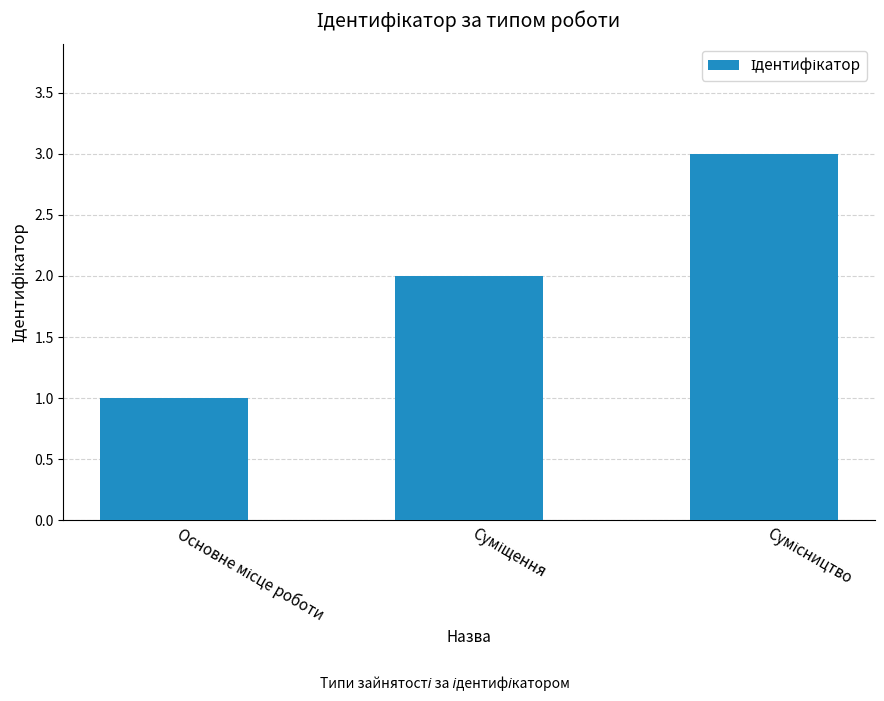

What is the maximum value shown in the chart?

3